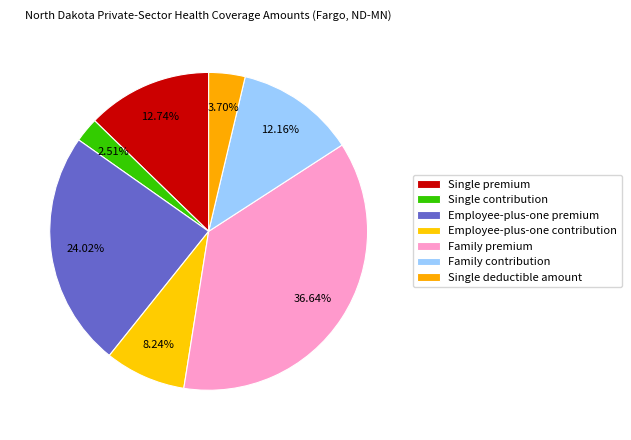

Which has a higher value, Family premium or Employee-plus-one premium?

Family premium